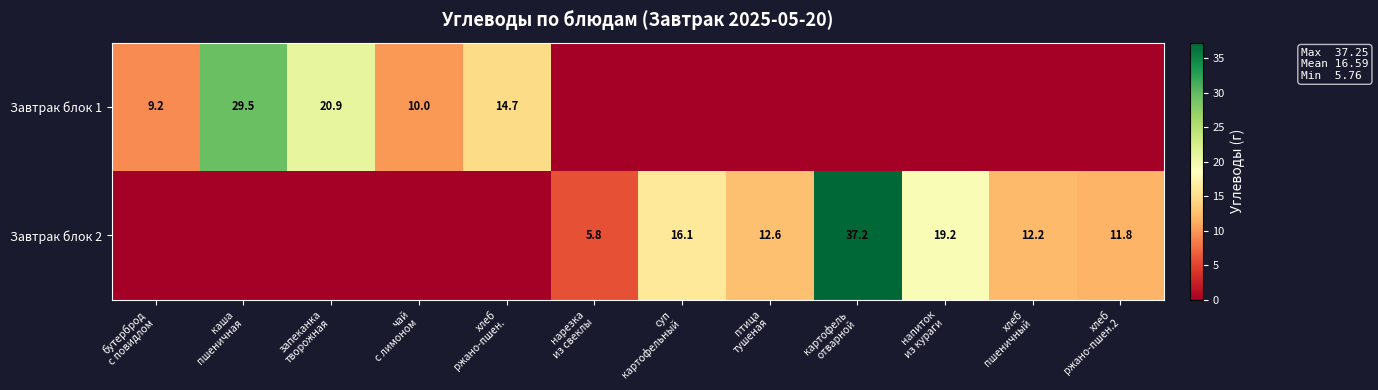

What is the sum of all Завтрак блок 1 values?

84.3